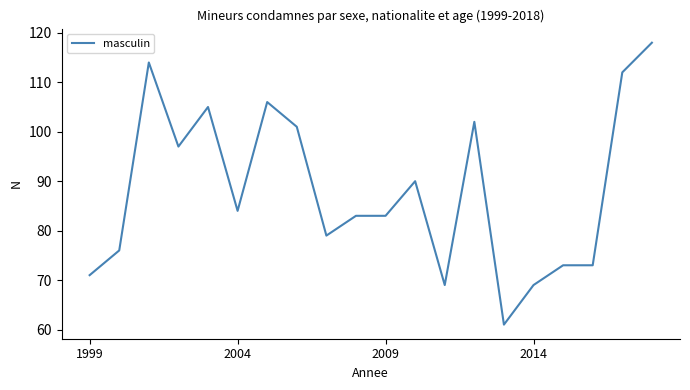

What is the difference between the maximum and minimum values?

57